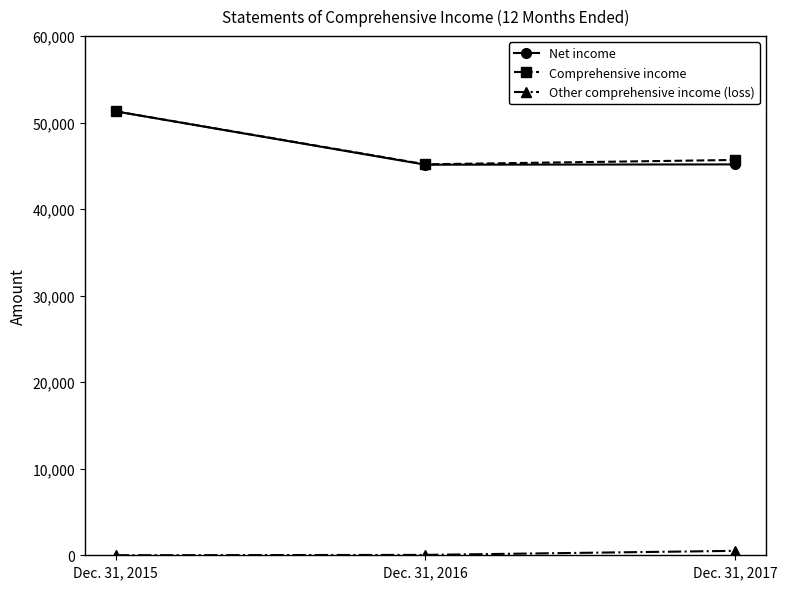

What value does the Net income series have at Dec. 31, 2016?

45138